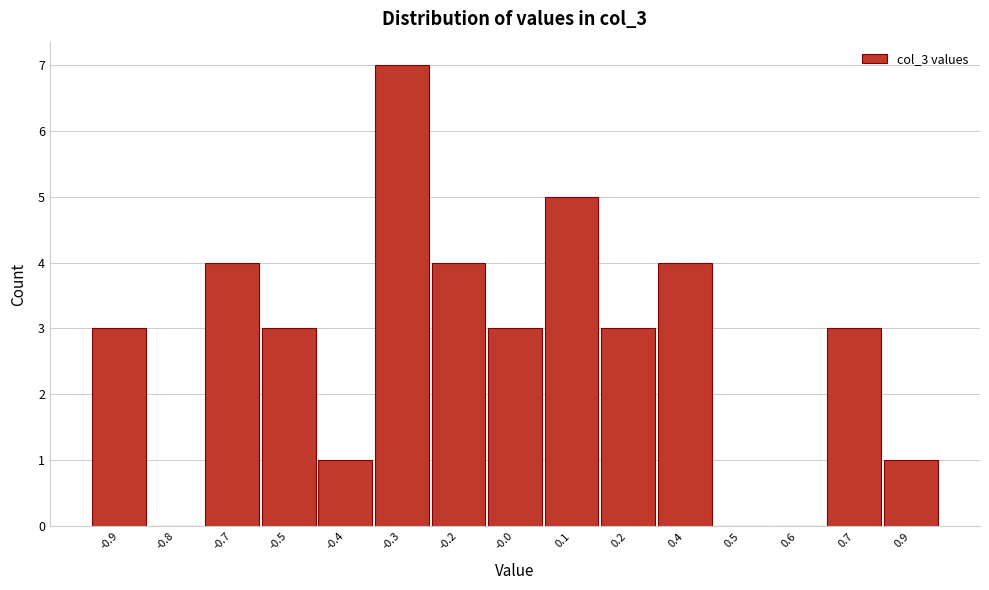

Reading left to right, extract all data points from this chart.

-0.9=3	-0.8=0	-0.7=4	-0.5=3	-0.4=1	-0.3=7	-0.2=4	-0.0=3	0.1=5	0.2=3	0.4=4	0.5=0	0.6=0	0.7=3	0.9=1